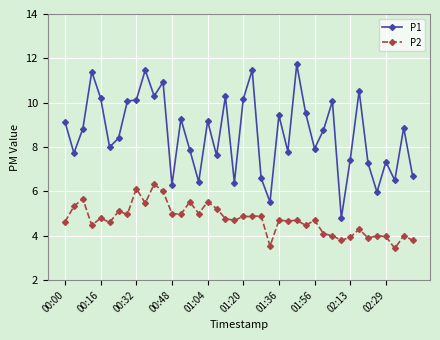

True or false: P2 and P1 cross at least once.

False